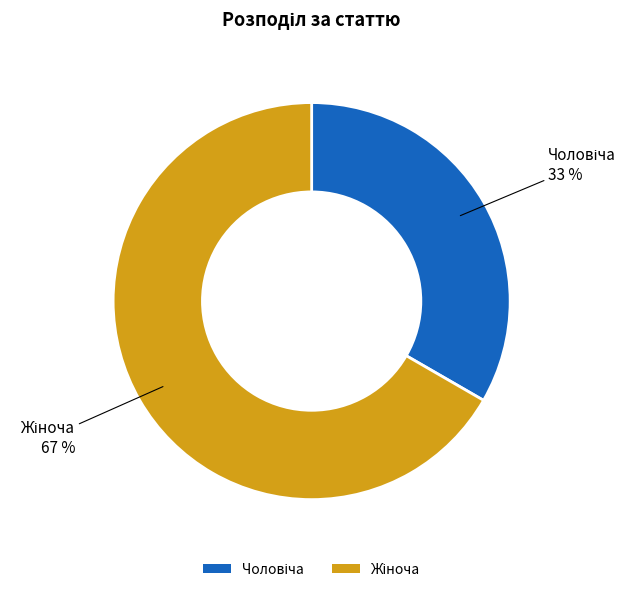

Is there a majority slice in this chart?

Yes